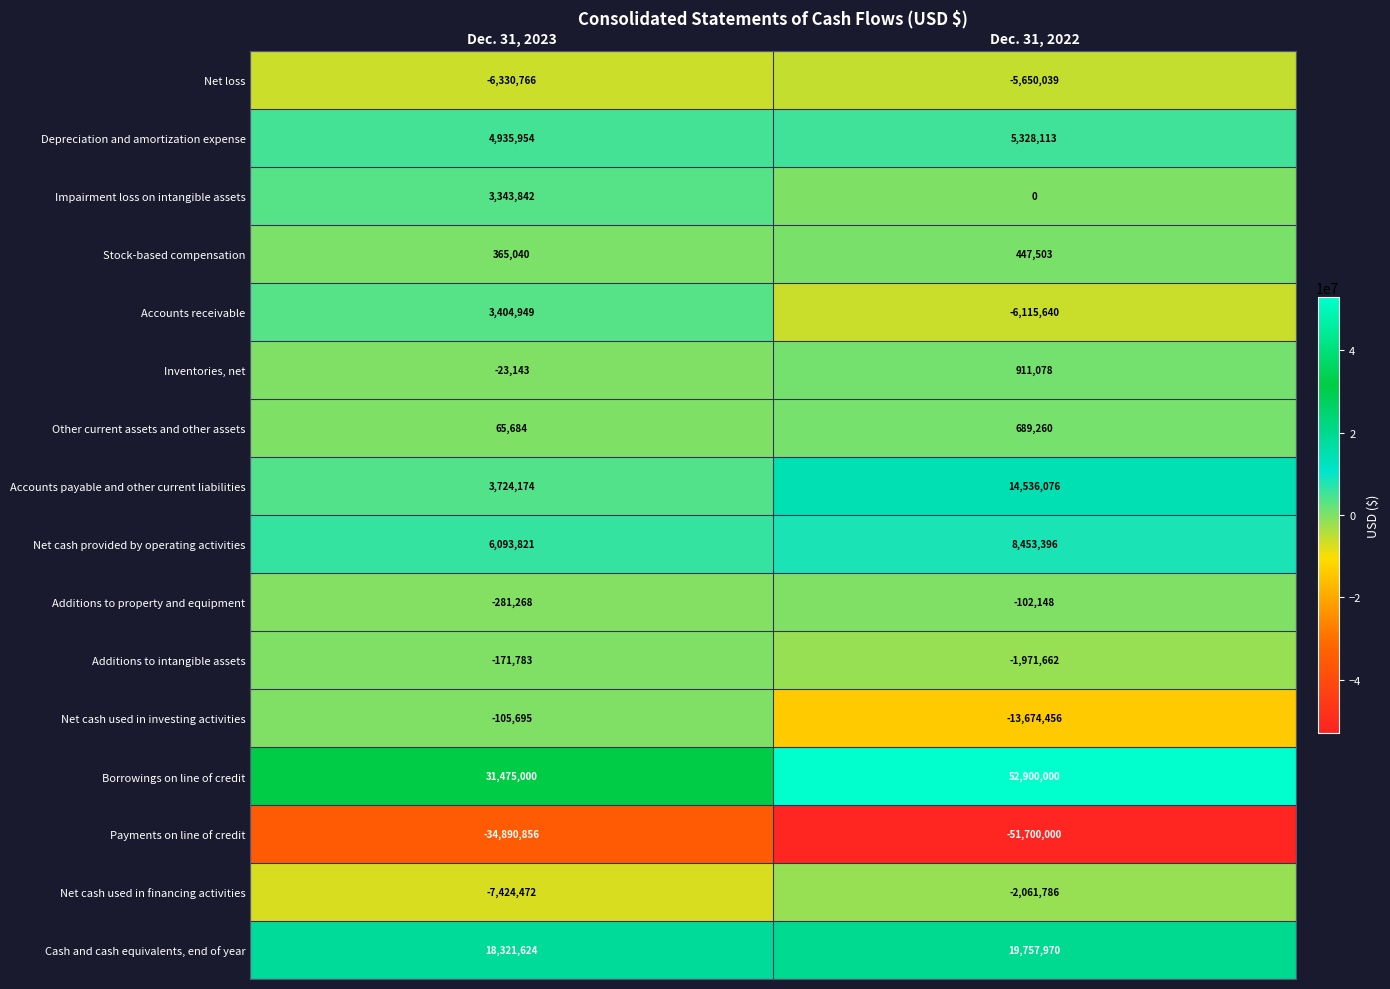

Rank the categories by Net cash provided by operating activities value from lowest to highest.

Dec. 31, 2023, Dec. 31, 2022